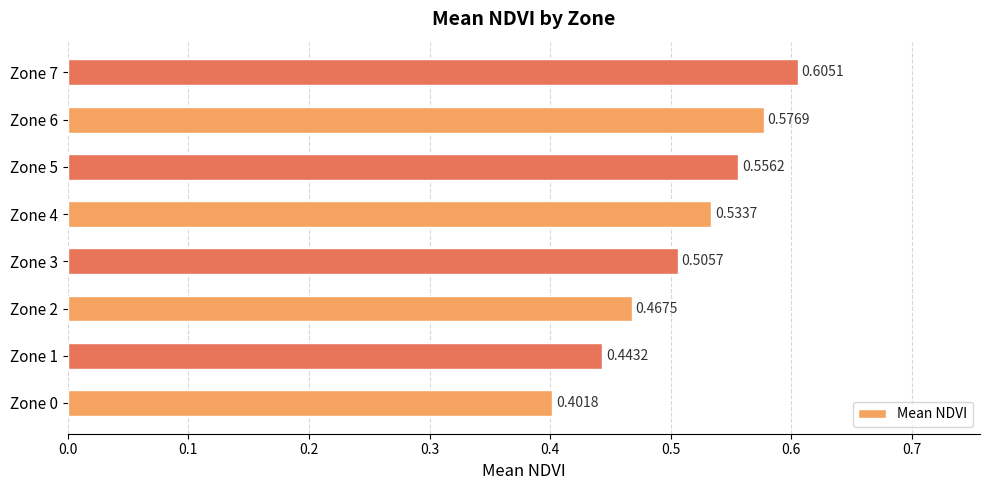

List the labels in order of value, smallest first.

Zone 0, Zone 1, Zone 2, Zone 3, Zone 4, Zone 5, Zone 6, Zone 7